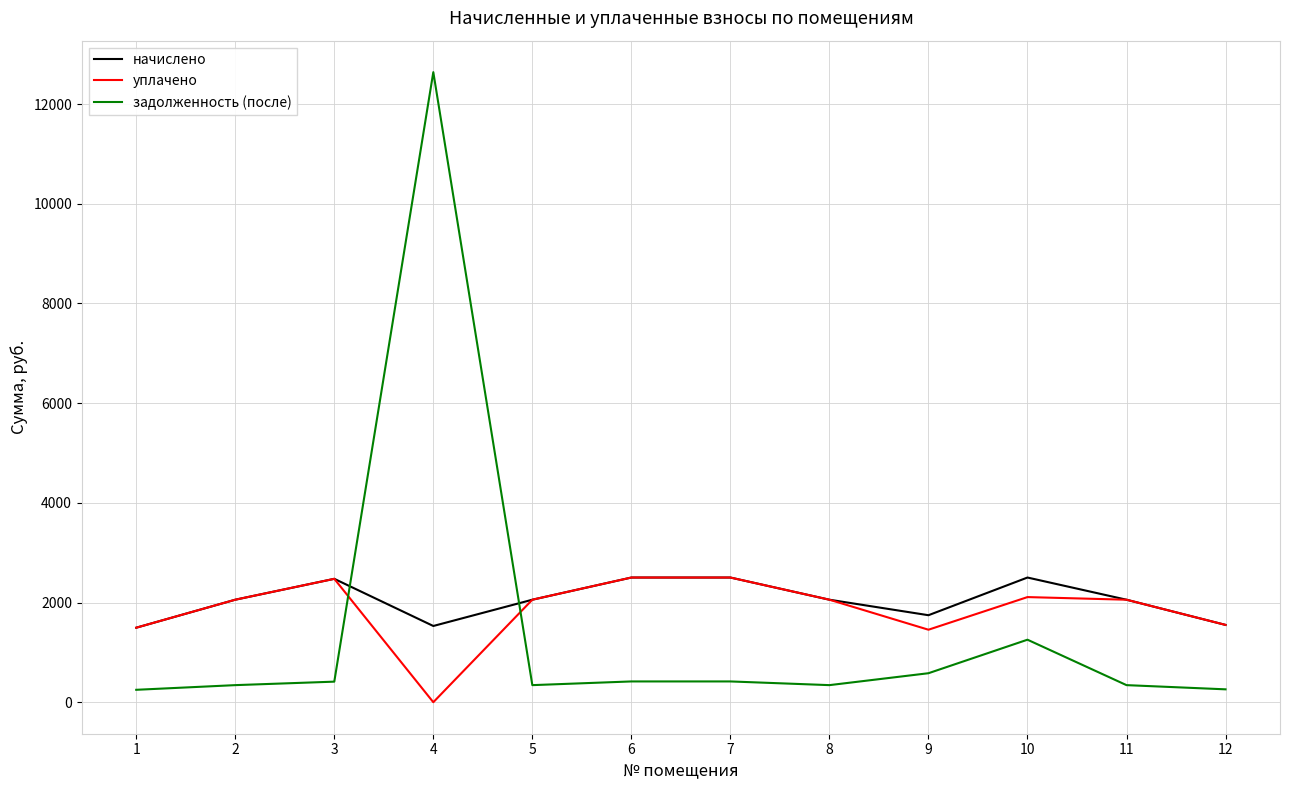

How many interior local valleys does the начислено series have?

2